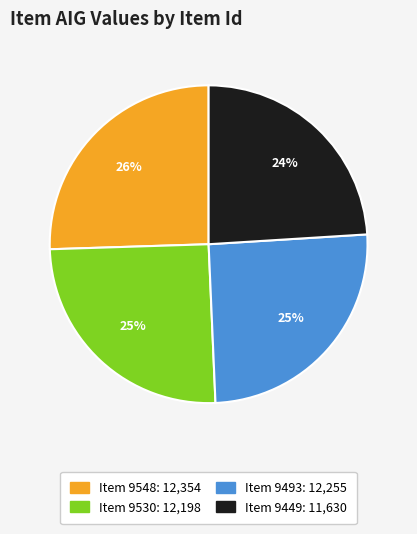

Is there a majority slice in this chart?

No